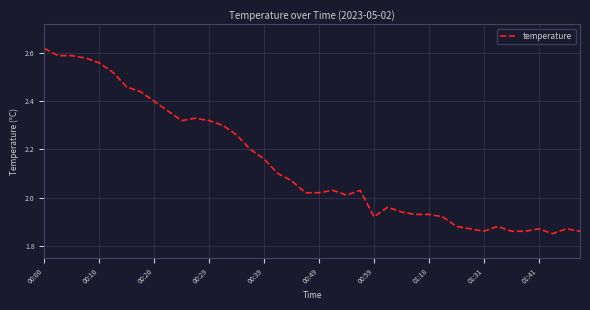

What is the difference between the maximum and minimum values?

0.8